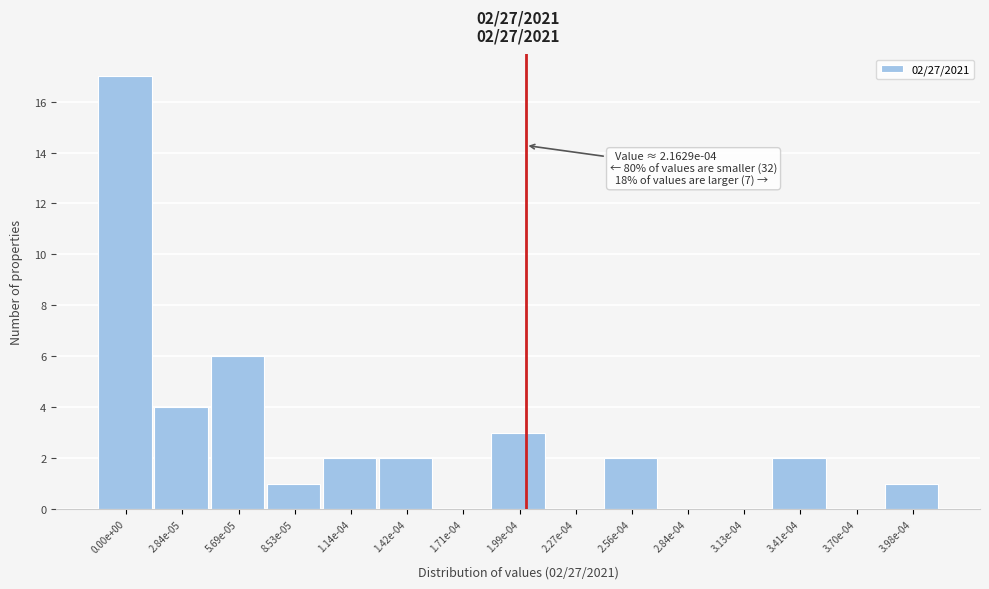

Reading right to left, transcribe all the data shown in this chart.

3.98e-04=1	3.70e-04=0	3.41e-04=2	3.13e-04=0	2.84e-04=0	2.56e-04=2	2.27e-04=0	1.99e-04=3	1.71e-04=0	1.42e-04=2	1.14e-04=2	8.53e-05=1	5.69e-05=6	2.84e-05=4	0.00e+00=17